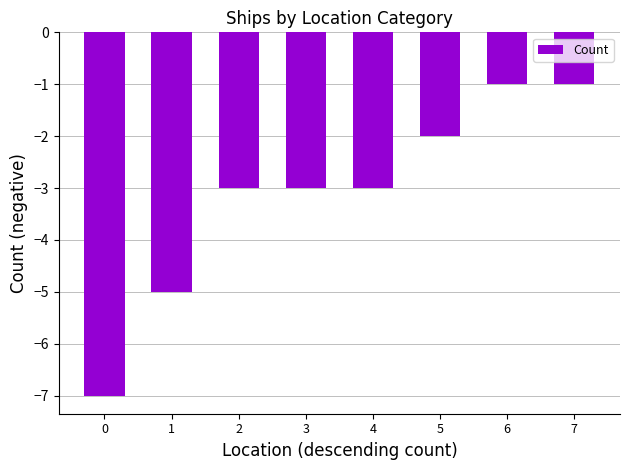

True or false: the data shows -7 at 0.

True